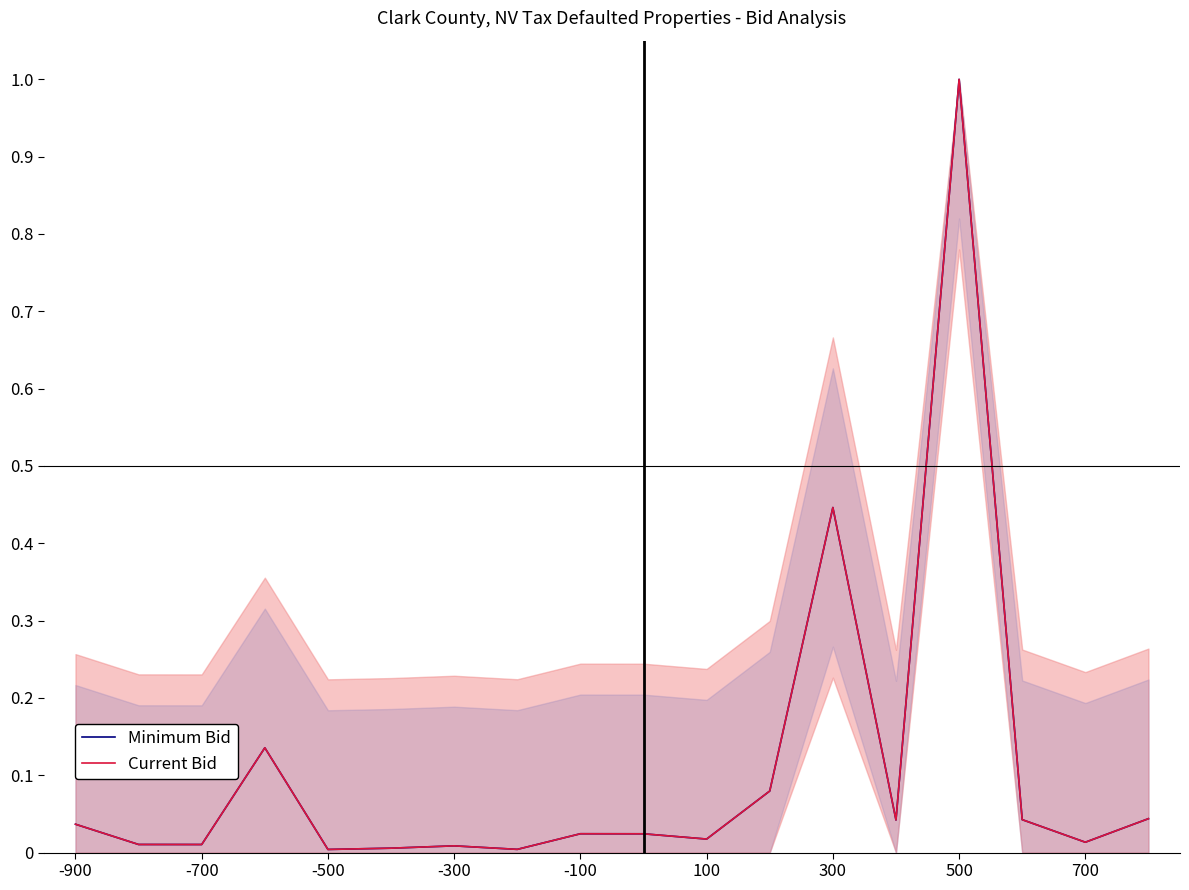

How many distinct data groups are displayed?

2